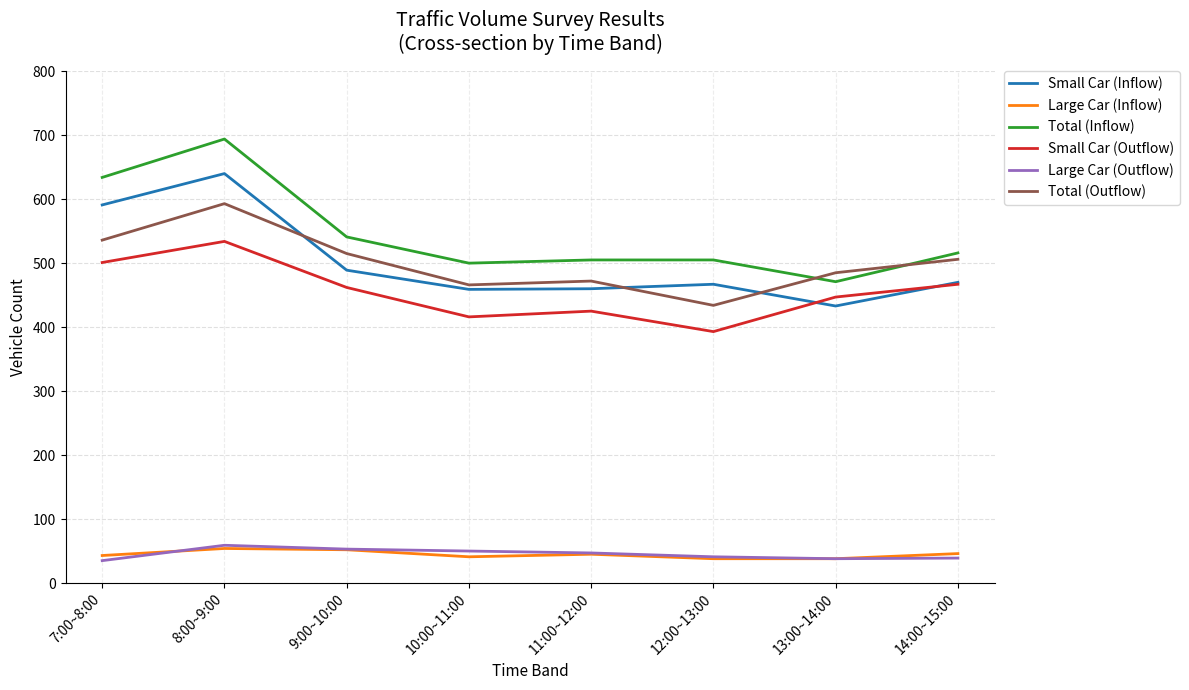

True or false: Small Car (Inflow) has more than 1 points higher than both neighbors.

True